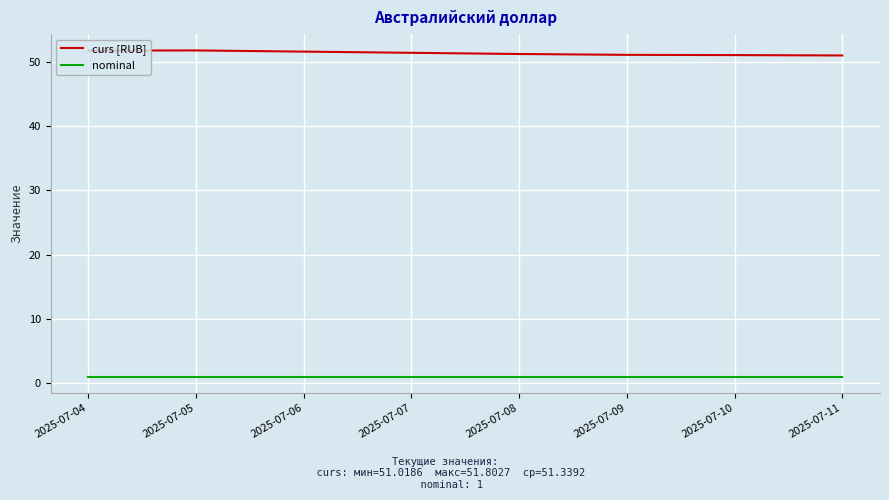

What is the maximum value for curs [RUB]?

51.8